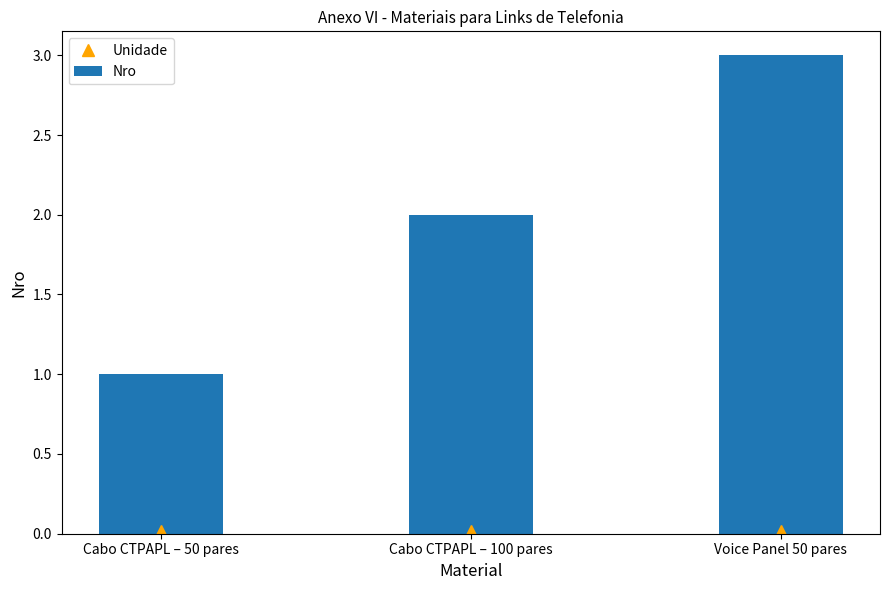

Reading left to right, transcribe all the data shown in this chart.

Unidade: Cabo CTPAPL – 50 pares=0.0	Cabo CTPAPL – 100 pares=0.0	Voice Panel 50 pares=0.0
Nro: Cabo CTPAPL – 50 pares=1.0	Cabo CTPAPL – 100 pares=2.0	Voice Panel 50 pares=3.0